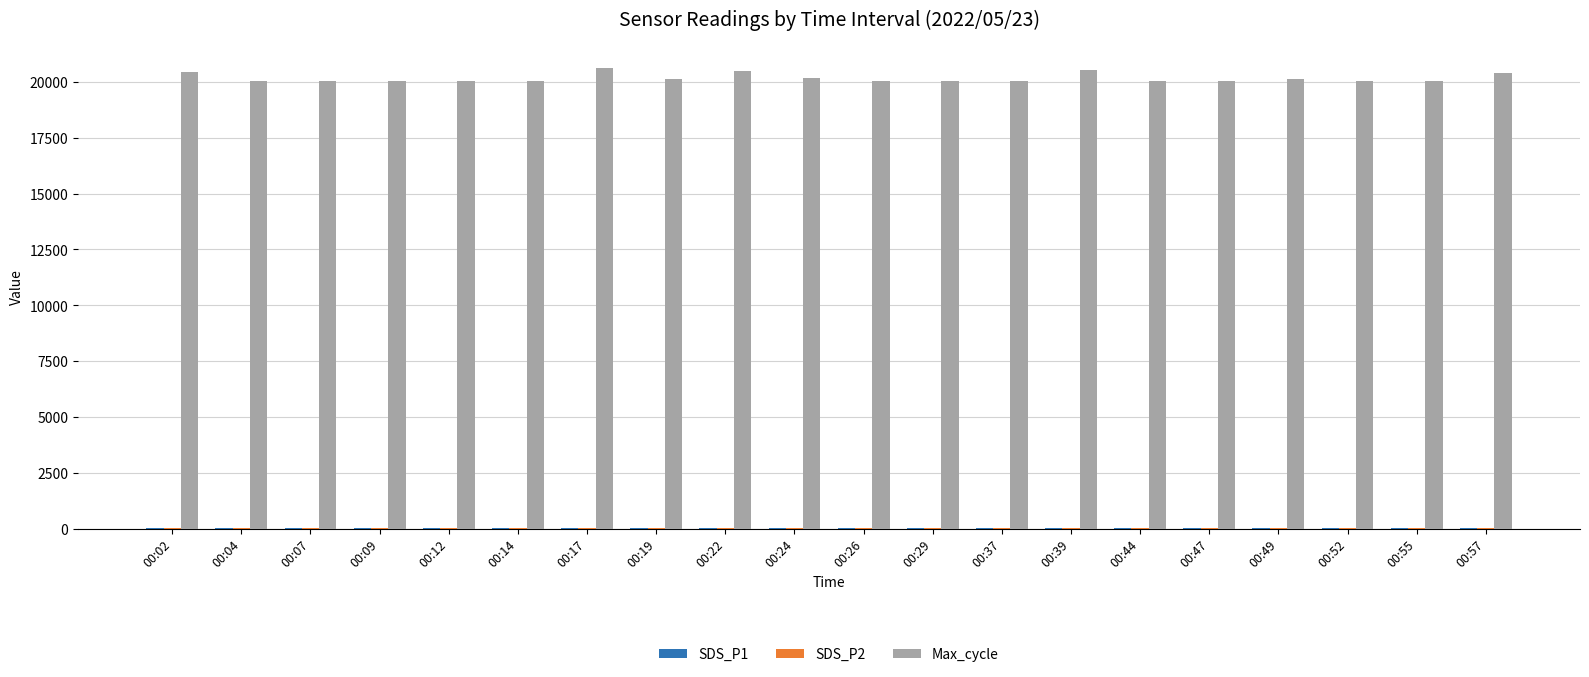

Which series has the largest total across all categories?

Max_cycle